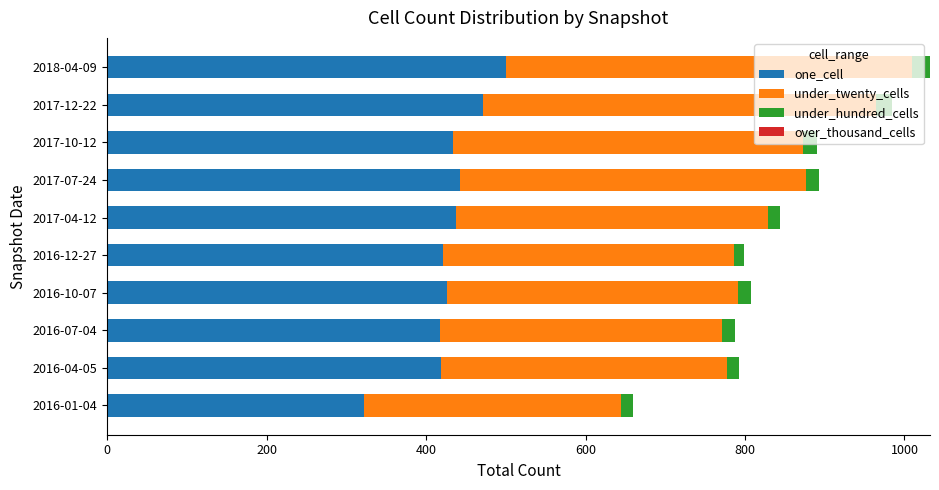

What is the sum of all one_cell values?

4291